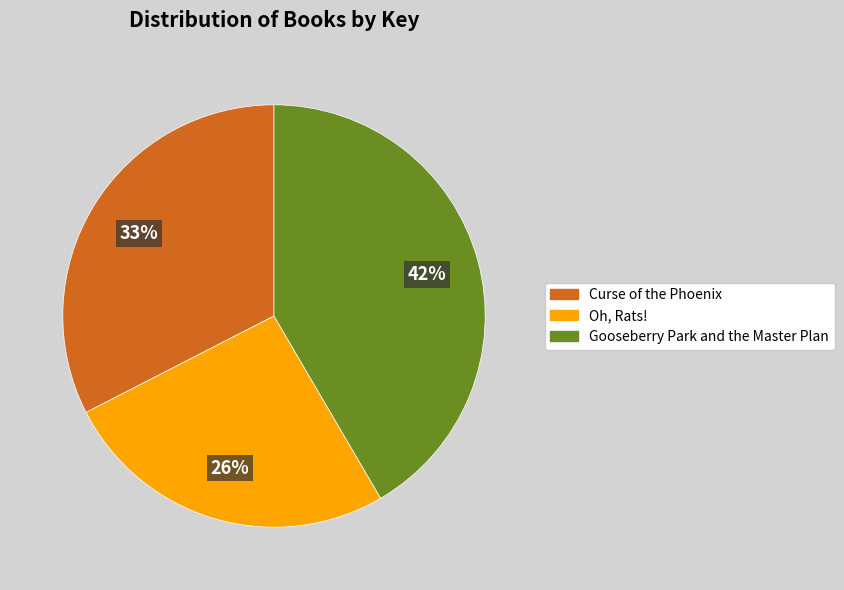

To the nearest percent, what is the combined percentage of Gooseberry Park and the Master Plan and Oh, Rats!?

67%